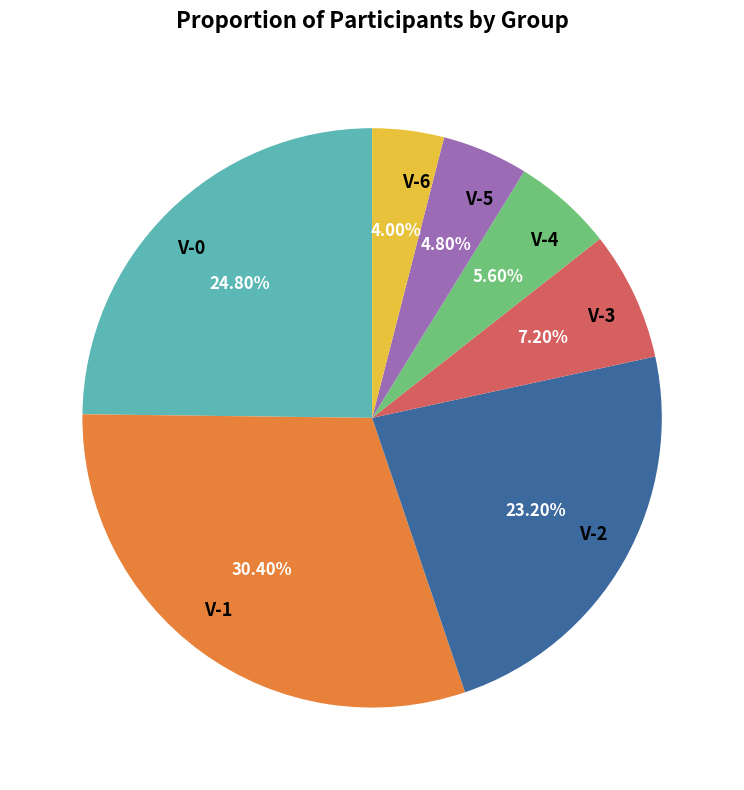

Count the number of slices in the pie.

7